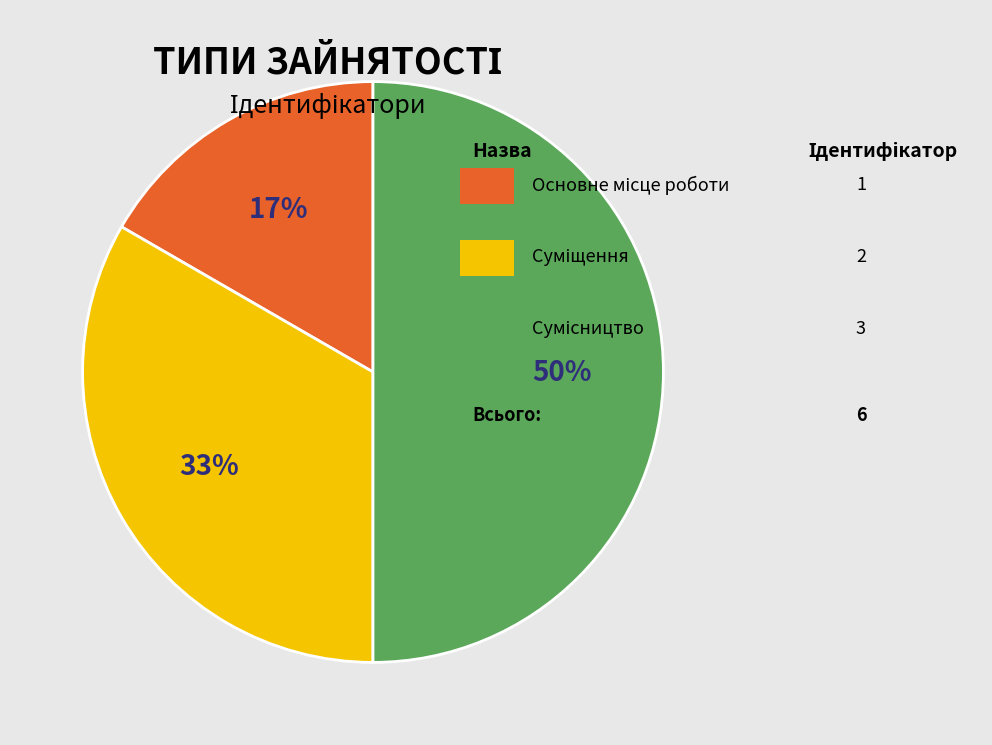

To the nearest percent, what is the average slice percentage?

33%